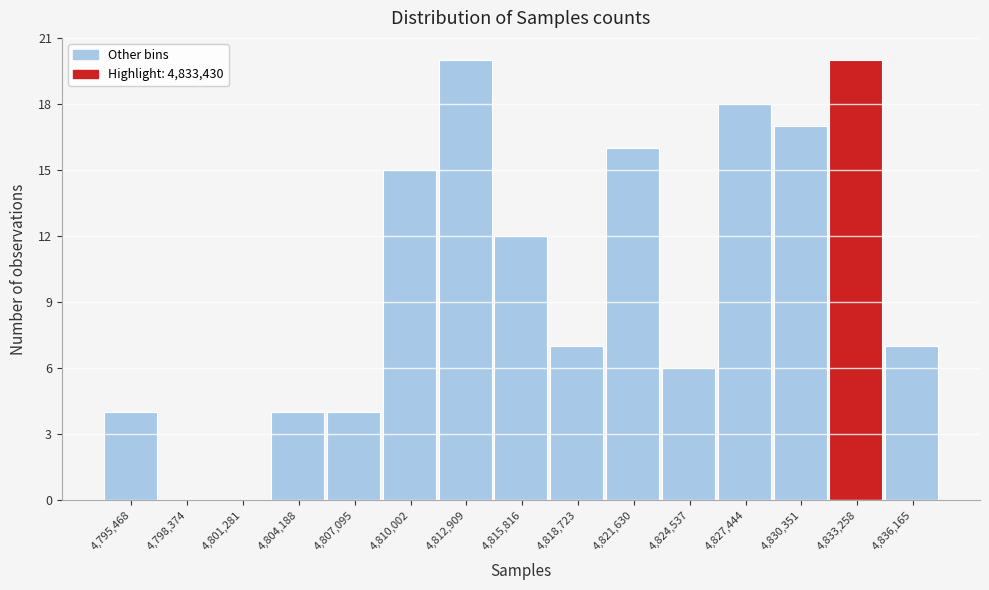

Reading left to right, extract all data points from this chart.

4,795,468=4	4,798,374=0	4,801,281=0	4,804,188=4	4,807,095=4	4,810,002=15	4,812,909=20	4,815,816=12	4,818,723=7	4,821,630=16	4,824,537=6	4,827,444=18	4,830,351=17	4,833,258=20	4,836,165=7